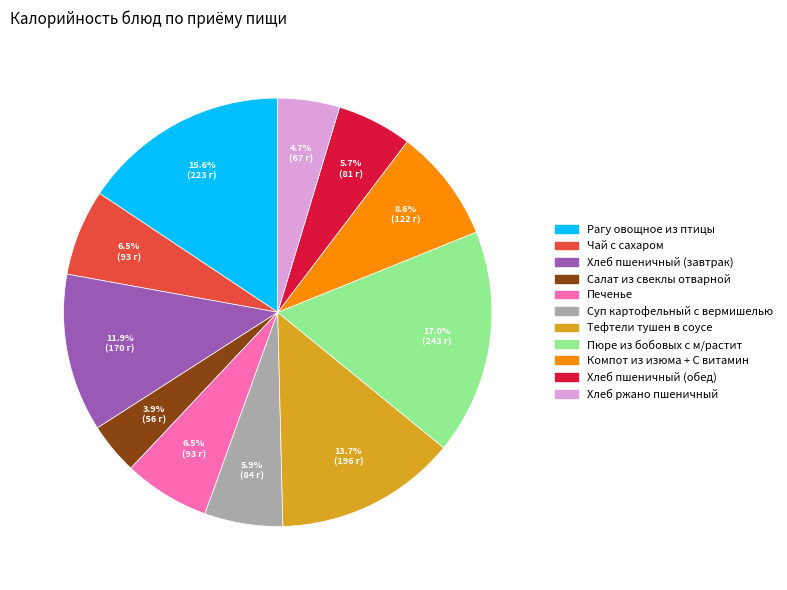

Which category has the biggest portion of the pie?

Пюре из бобовых с м/растит